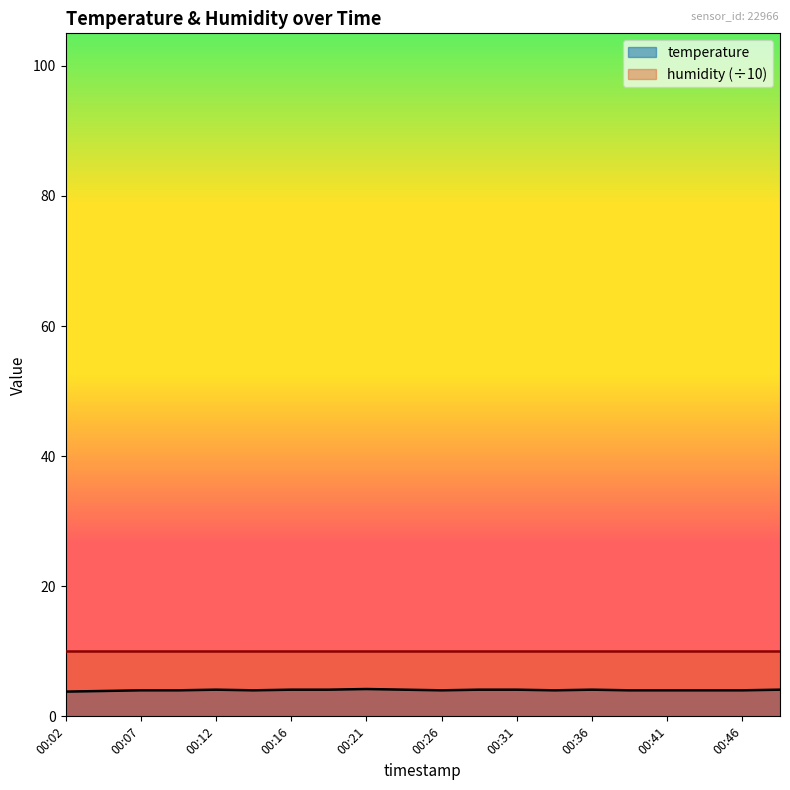

Reading left to right, list all the values displayed in this chart.

3.8	3.9	4.0	4.0	4.1	4.0	4.1	4.1	4.2	4.1	4.0	4.1	4.1	4.0	4.1	4.0	4.0	4.0	4.0	4.1